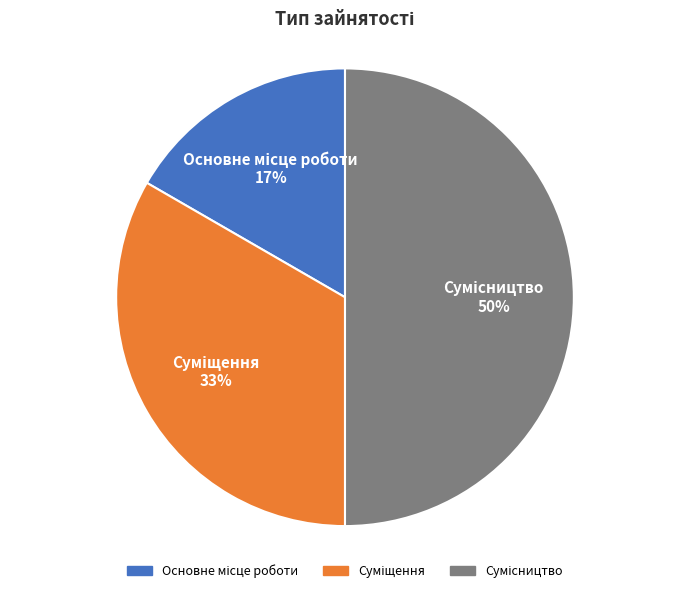

How many slices are in this pie chart?

3